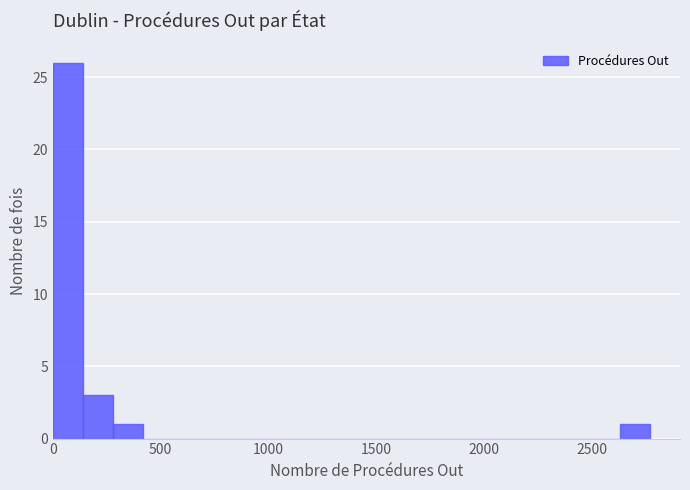

Read against the x-axis, roughly where is the centre of the tallest bar?

50